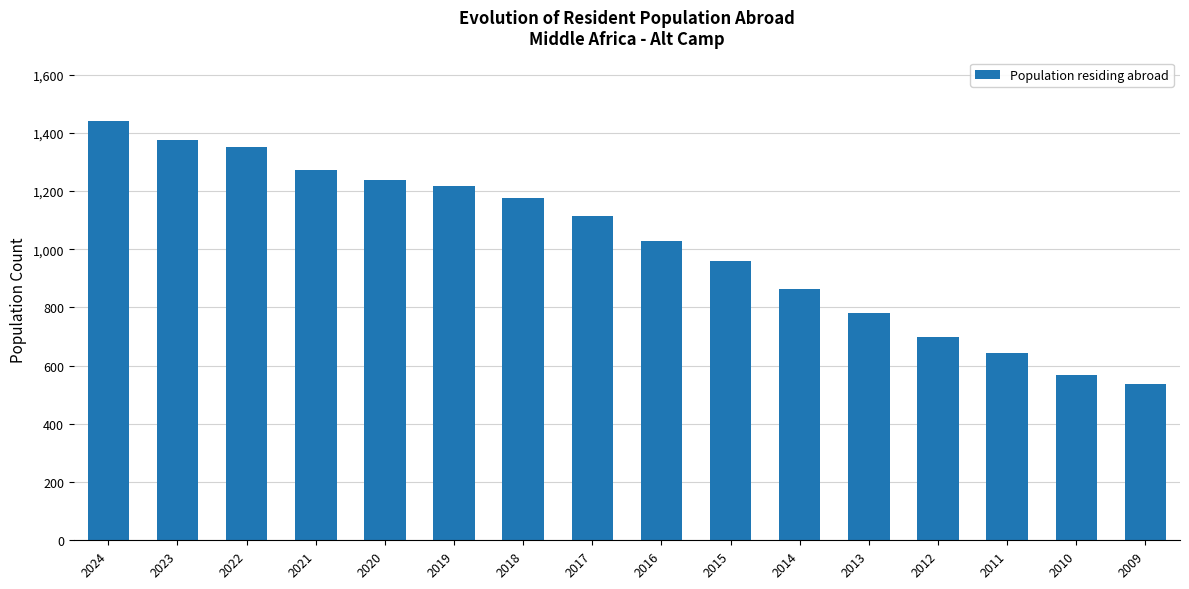

The value at 2013 is 340. True or false?

False